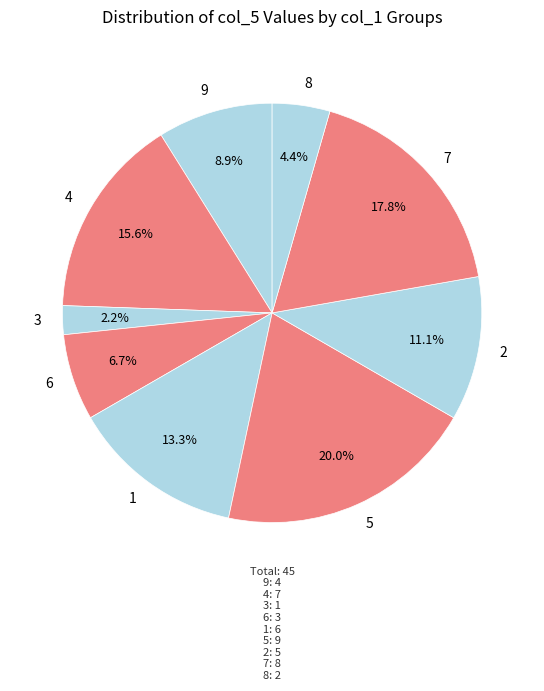

To the nearest percent, what is the difference between the 3 and 9 slice percentages?

7%